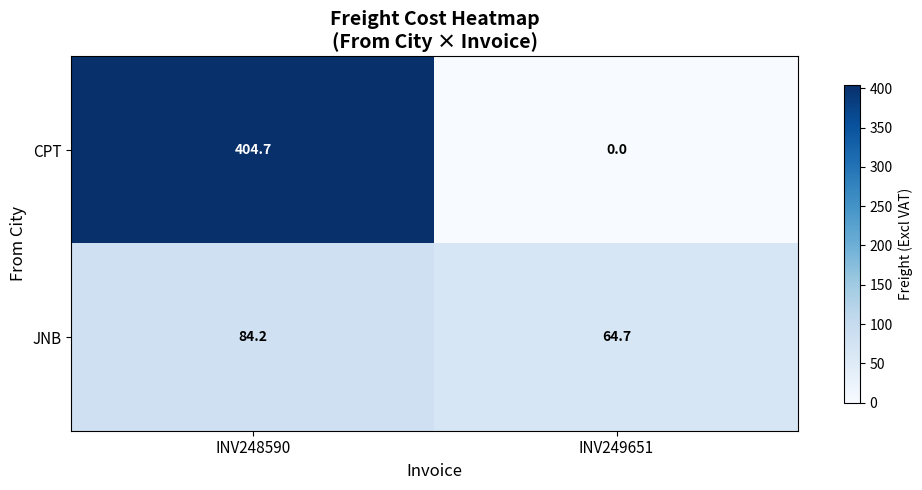

What is the spread (max minus min) of values at INV248590?

320.5